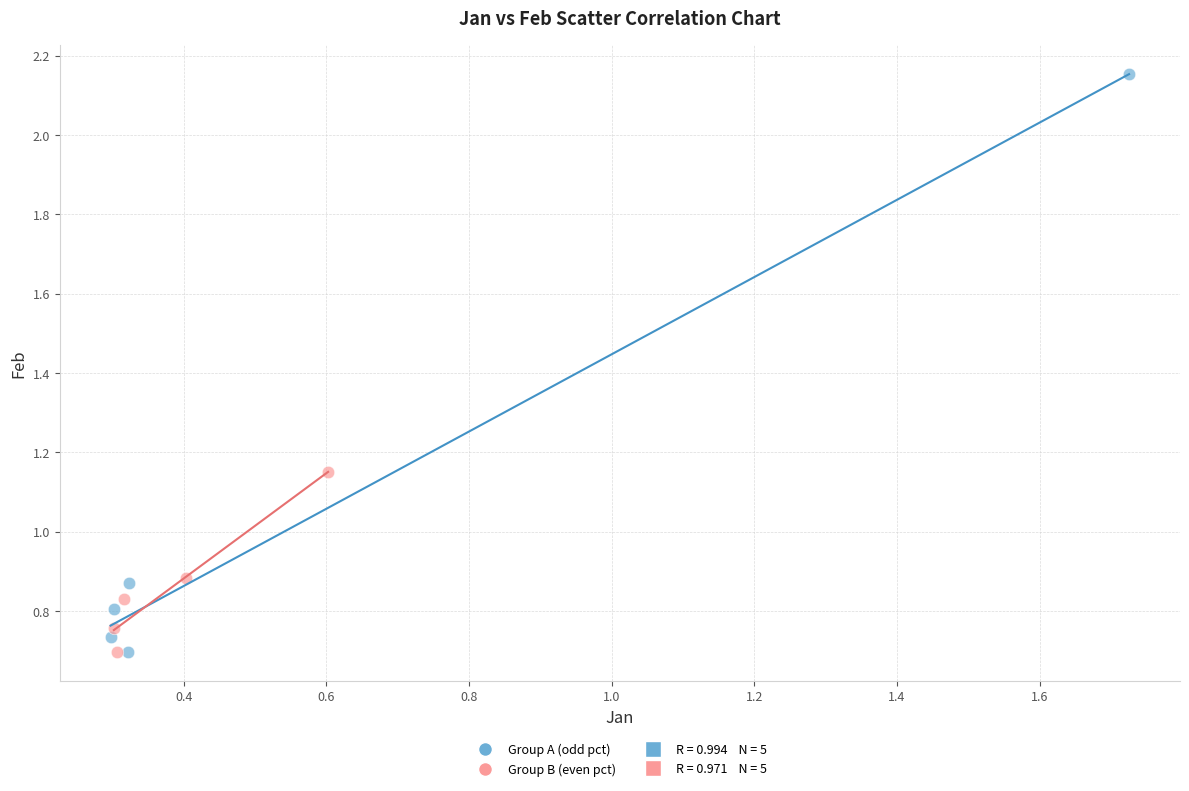

Which series reaches the maximum Y coordinate?

Group A (odd pct)